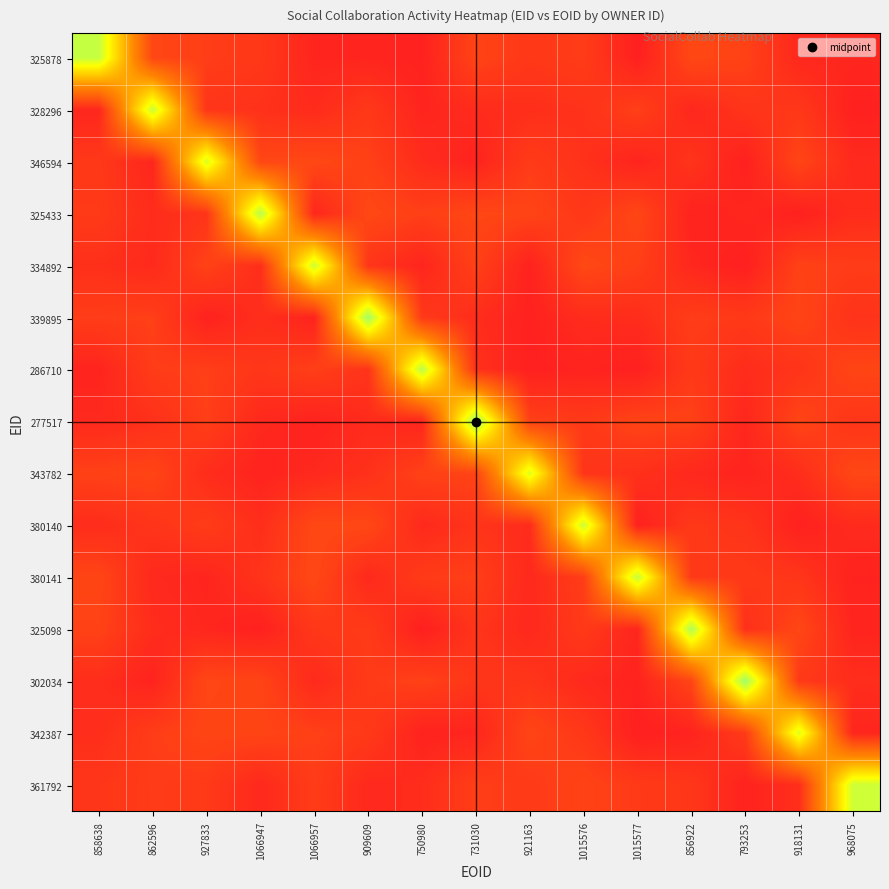

Rank the series at 921163 from highest to lowest value.

343782, 342387, 325433, 277517, 346594, 361792, 325878, 302034, 328296, 380140, 380141, 325098, 334892, 339895, 286710